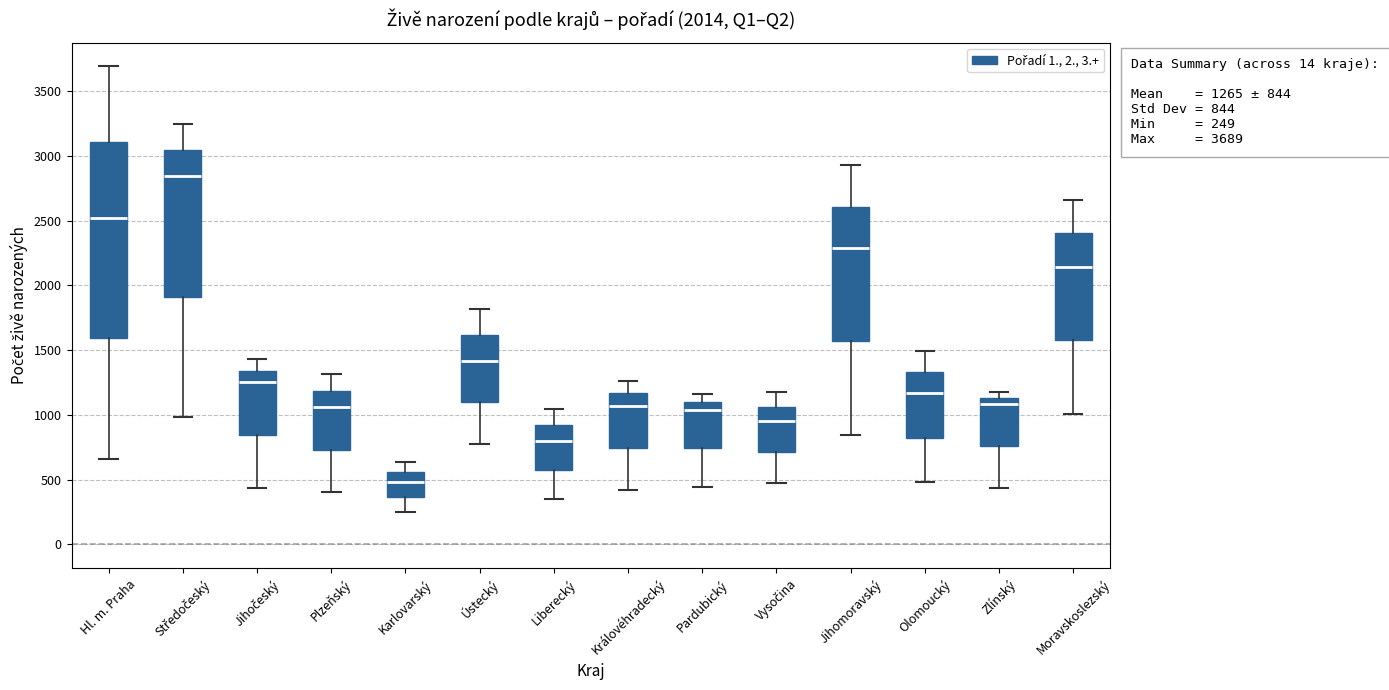

Comparing the boxes themselves (not the whiskers), which one is the tallest?

Hl. m. Praha